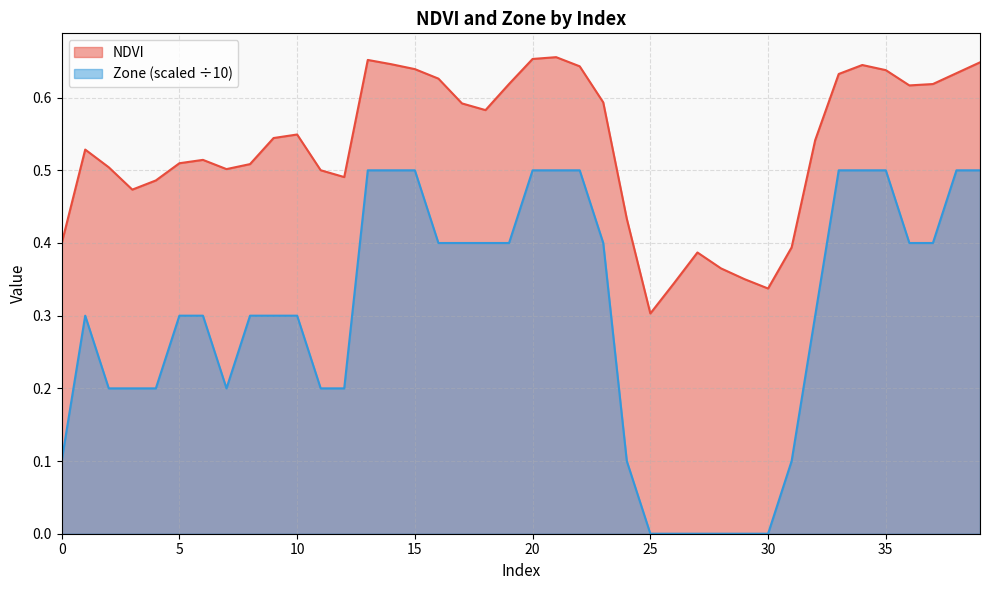

The value of Zone at 9 is 0.4. True or false?

False